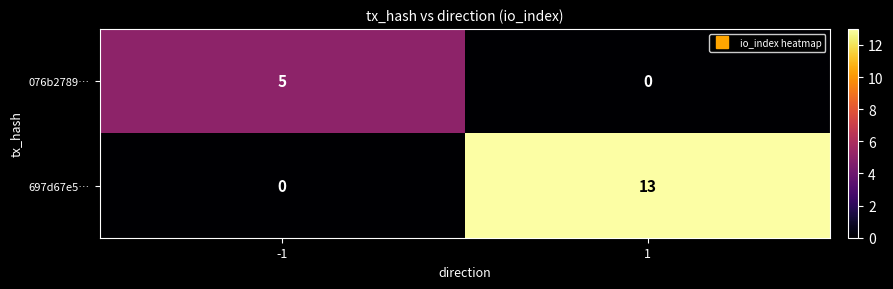

What is the sum of all 076b2789… values?

5